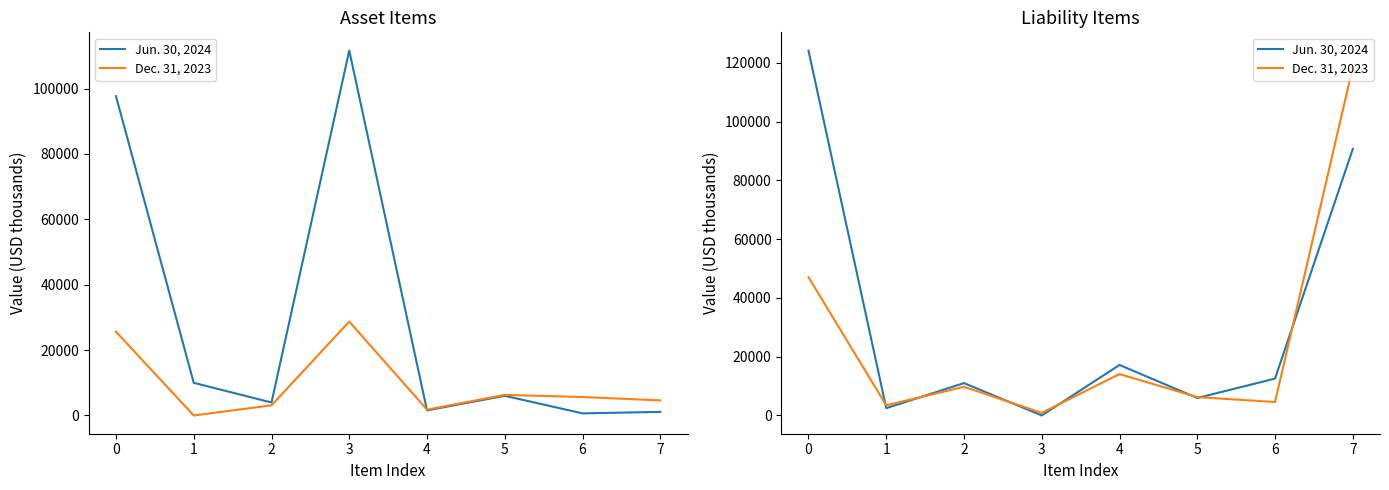

Between 4 and 7, which is larger?

7